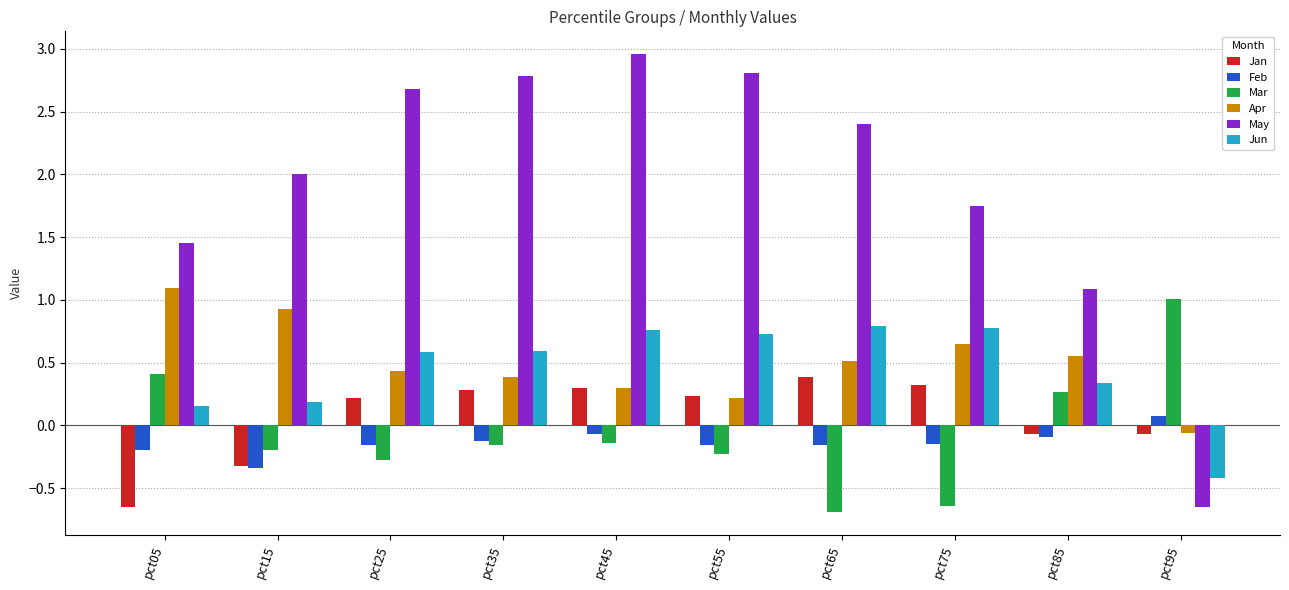

Which label corresponds to the largest value in the chart?

pct45